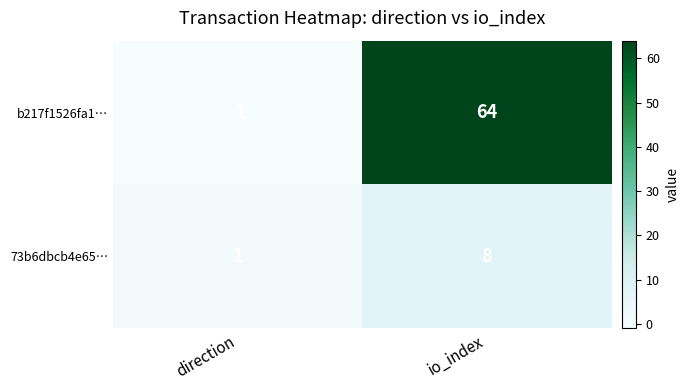

Where is b217f1526fa1… nearest to the value 31?

direction